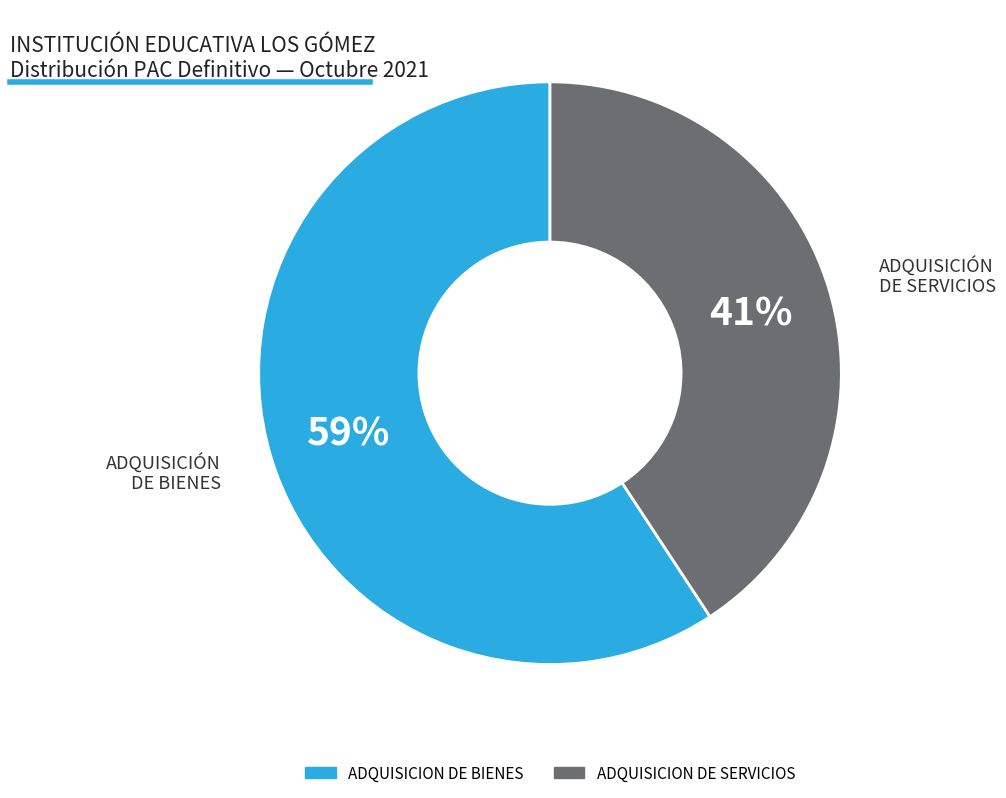

To the nearest percent, what is the average slice percentage?

50%